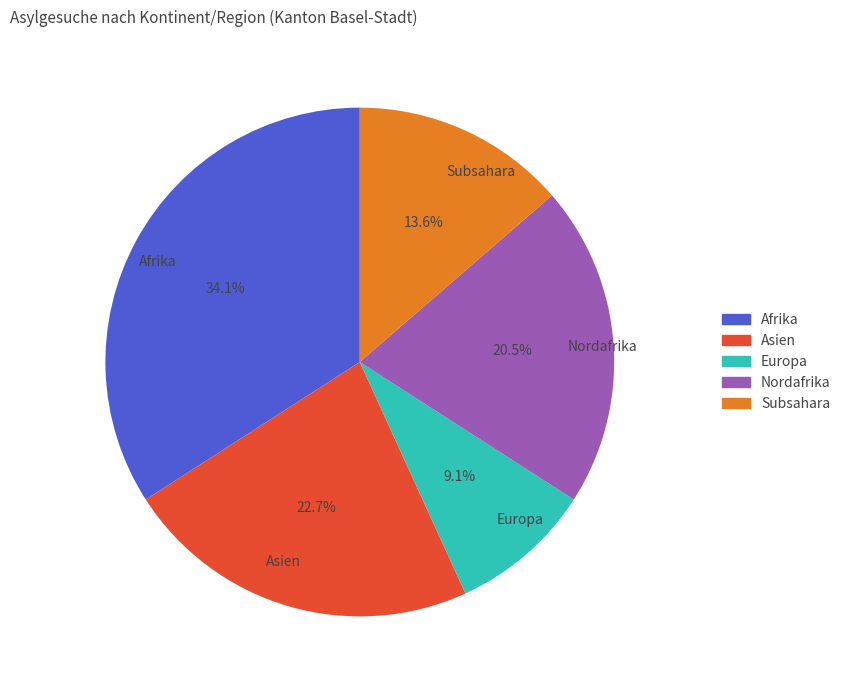

The Europa slice represents 24% of the pie. True or false?

False